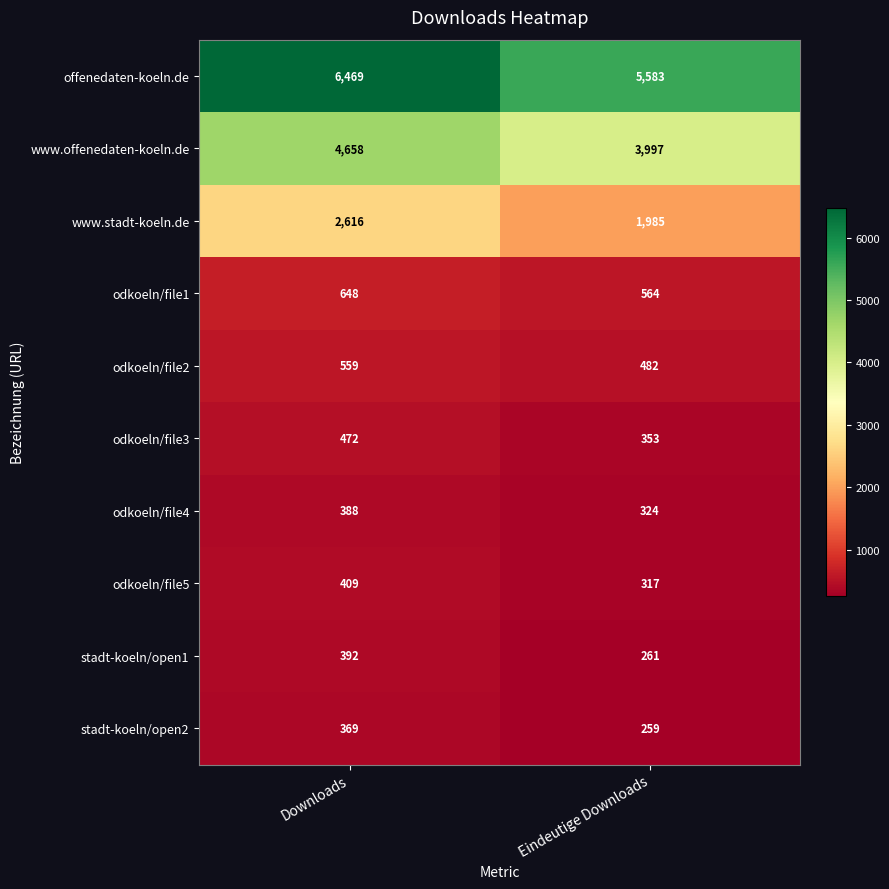

True or false: stadt-koeln/open2 has a value of 345 at Eindeutige Downloads.

False